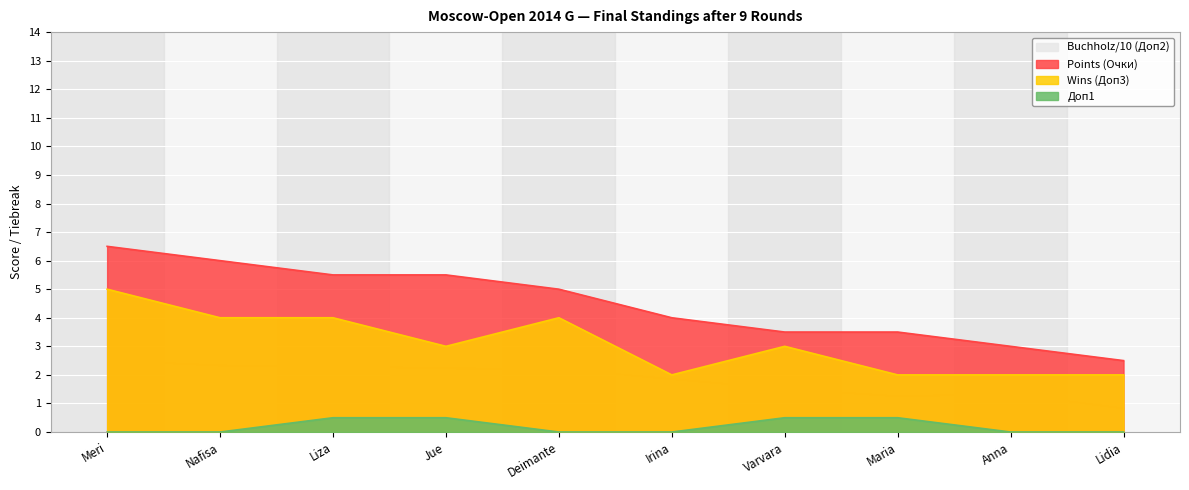

At which label is Points (Очки) closest to 4?

Irina